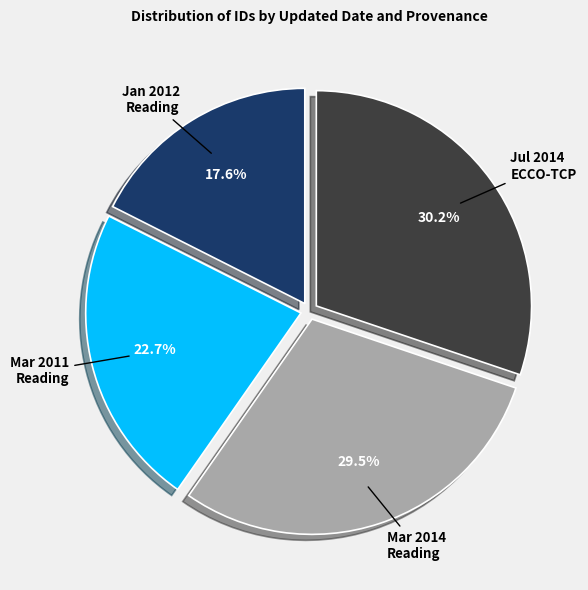

How many segments does this pie chart have?

4